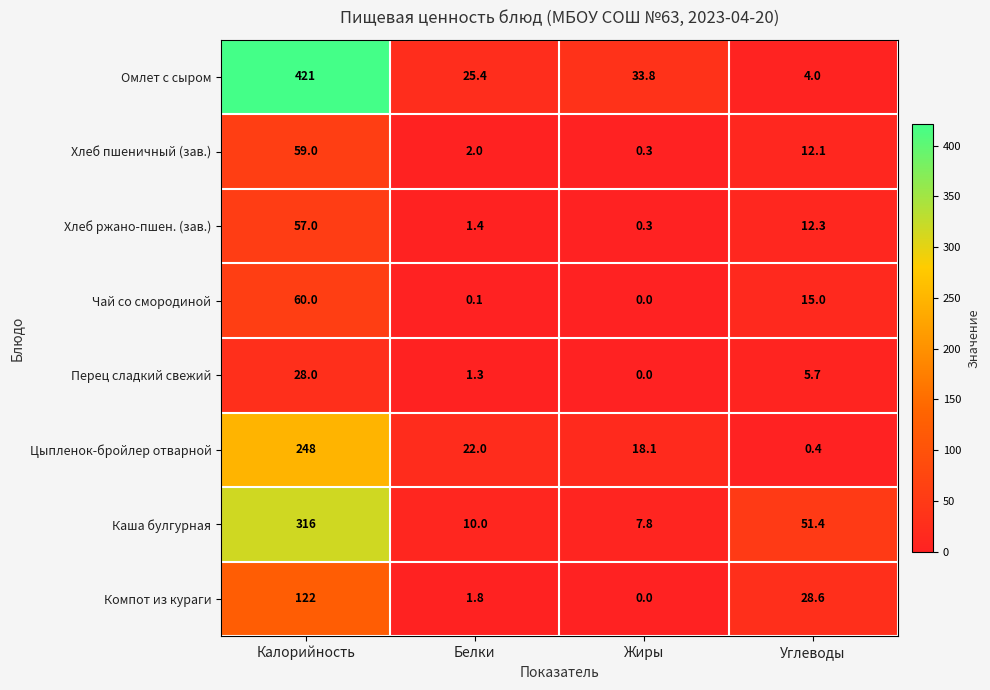

Where does the Чай со смородиной series first go above 15?

Калорийность